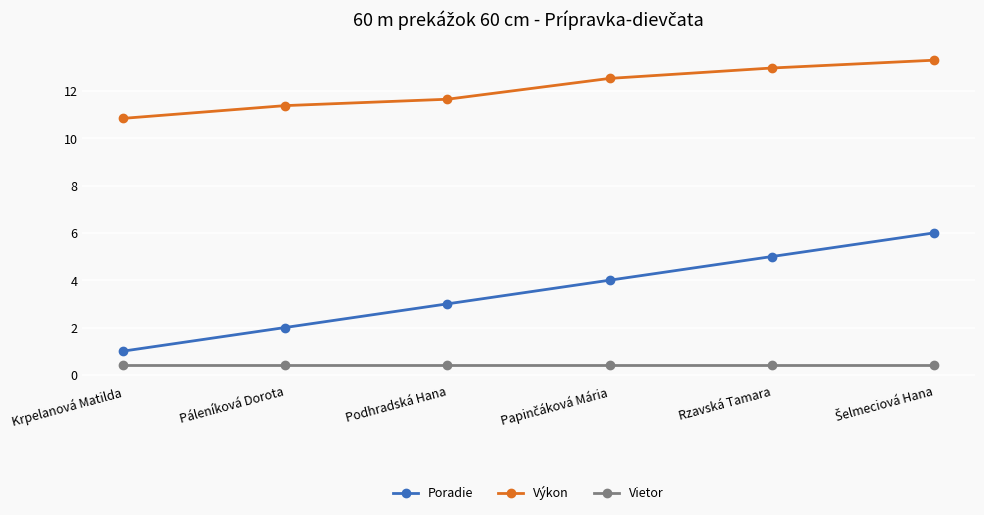

What are all the series names shown in the legend?

Poradie, Výkon, Vietor